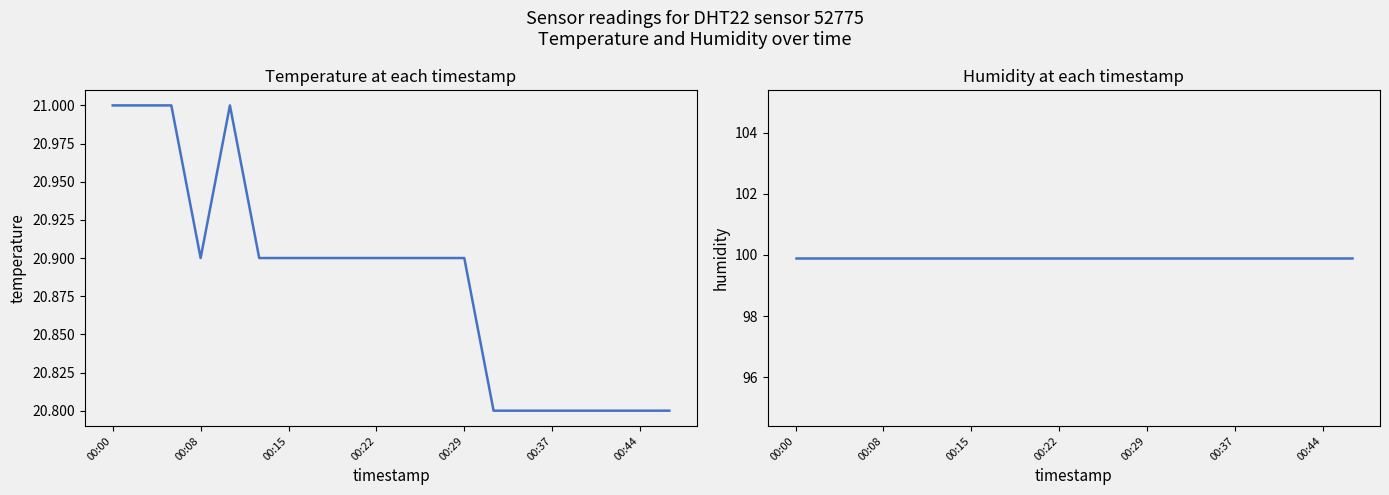

Rank the series by their average value, from highest to lowest.

humidity, temperature